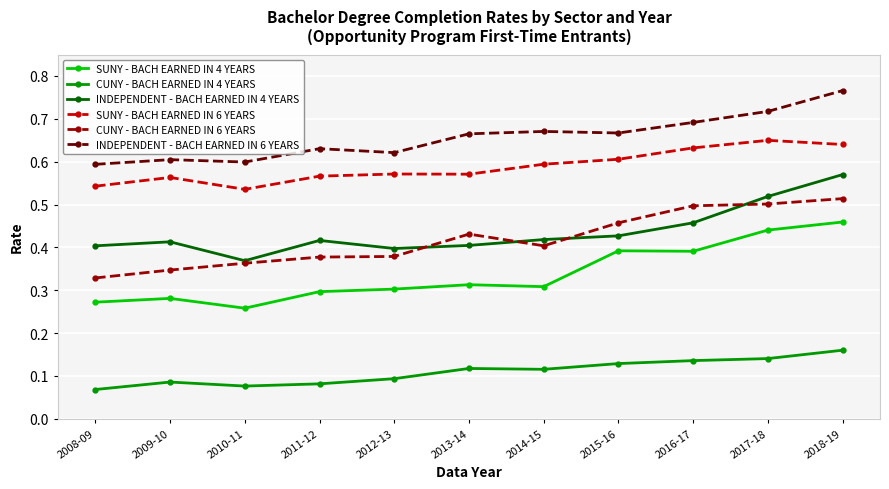

What position from the left is 2011-12?

4